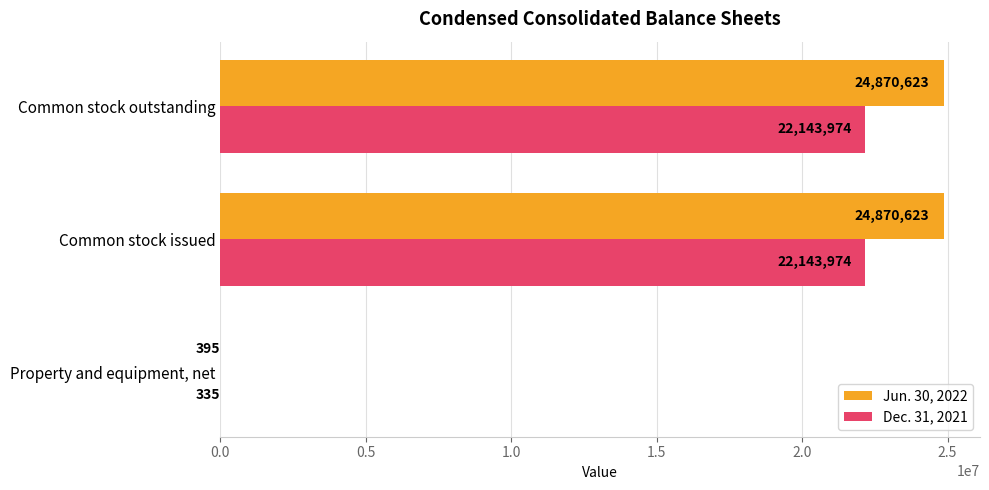

True or false: Dec. 31, 2021 has a value of 22143974 at Common stock outstanding.

True